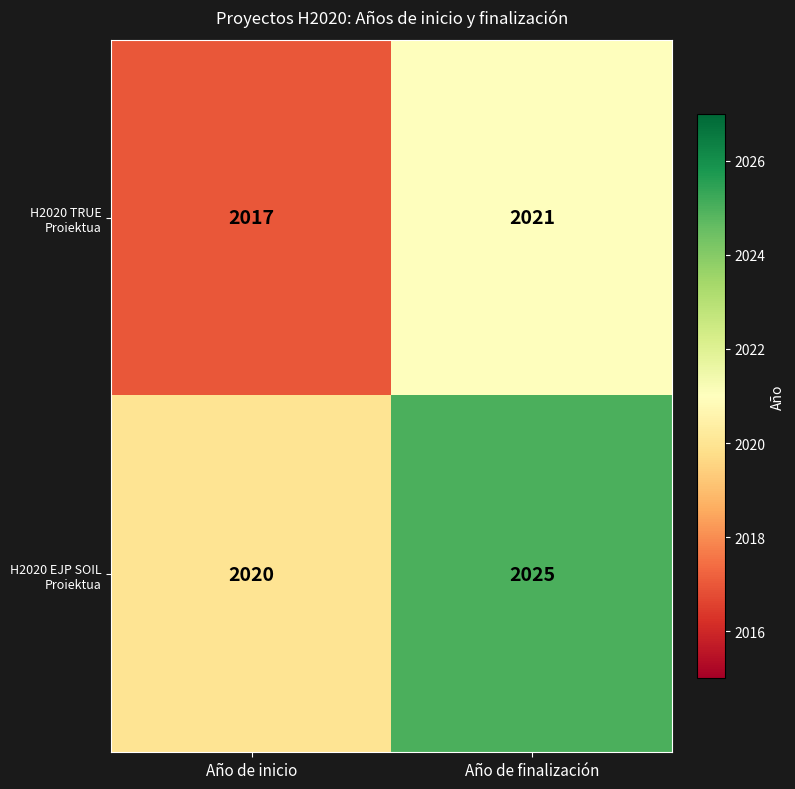

What is the difference between the maximum and minimum values in the H2020 EJP SOIL Proiektua series?

5